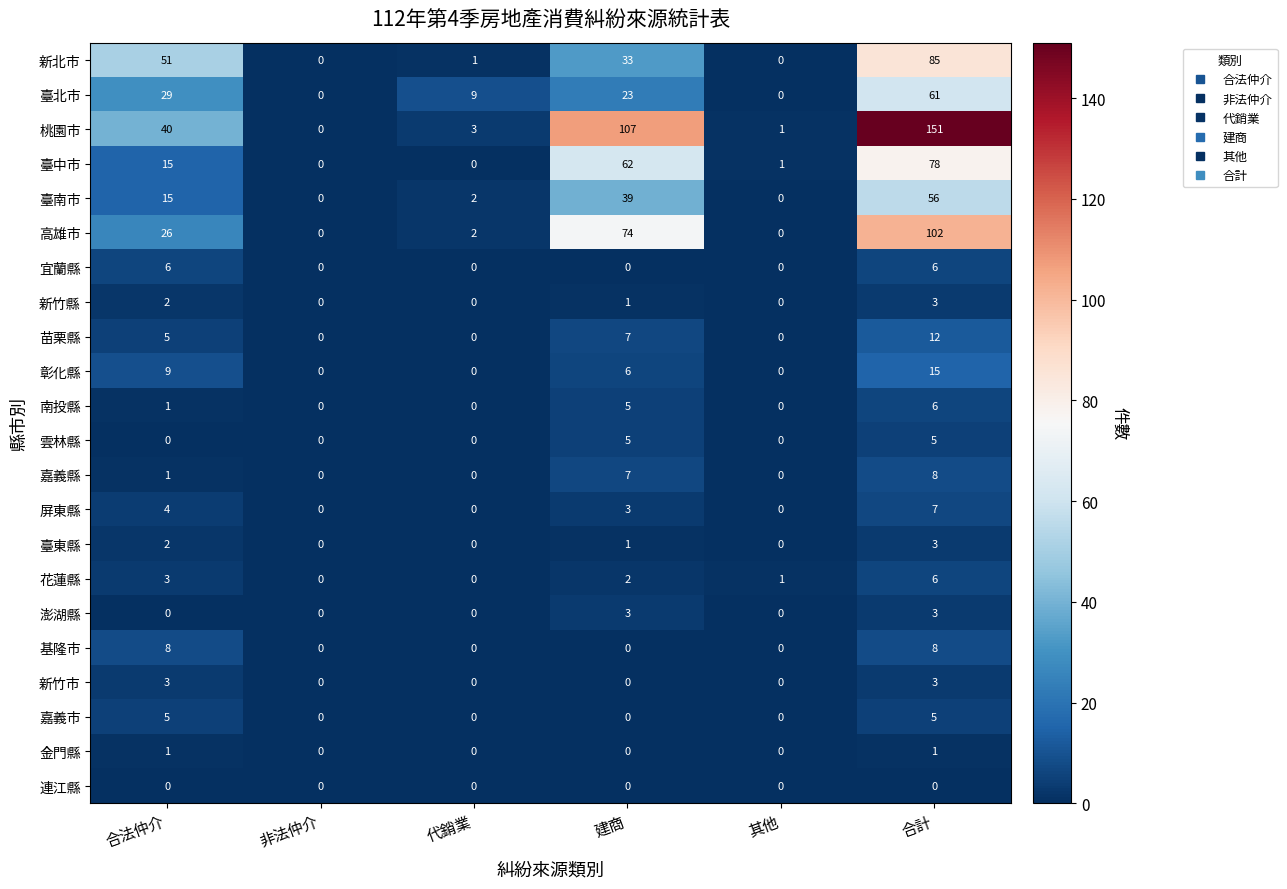

Which category has the highest value in the 高雄市 series?

合計